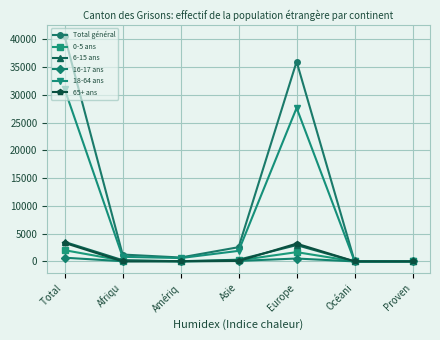

Where is 18-64 ans nearest to the value 15521?

Europe